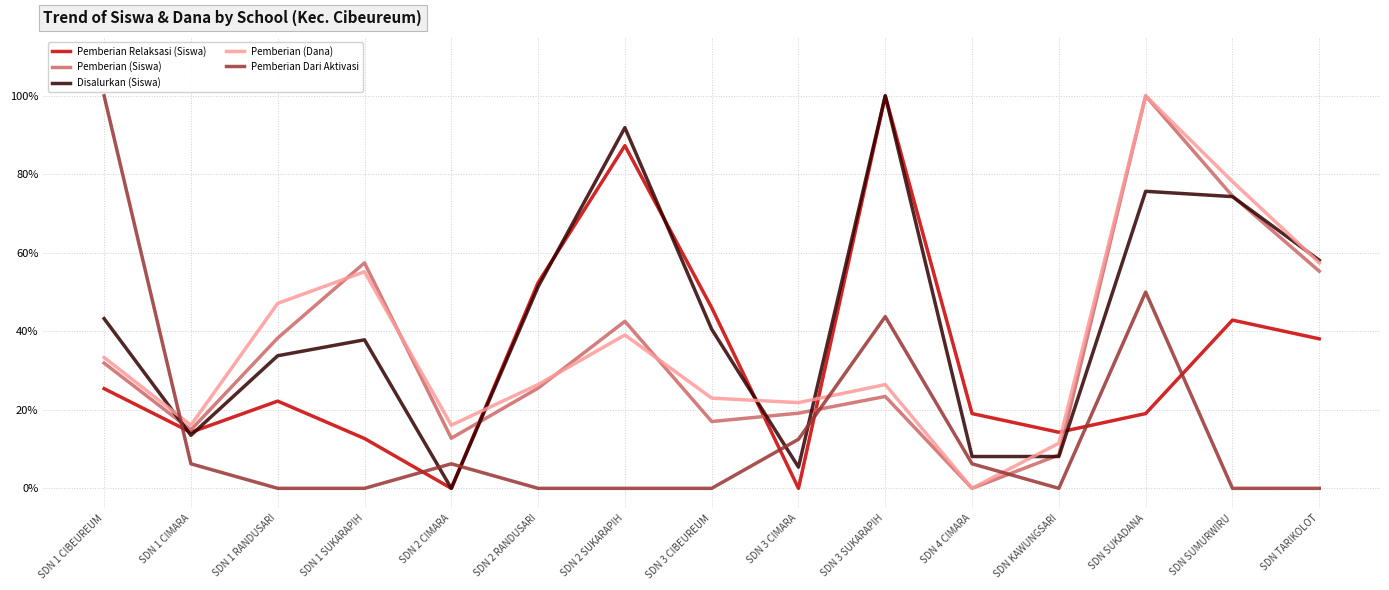

True or false: Disalurkan (Siswa) has a value of 0.4 at SDN 1 SUKARAPIH.

True